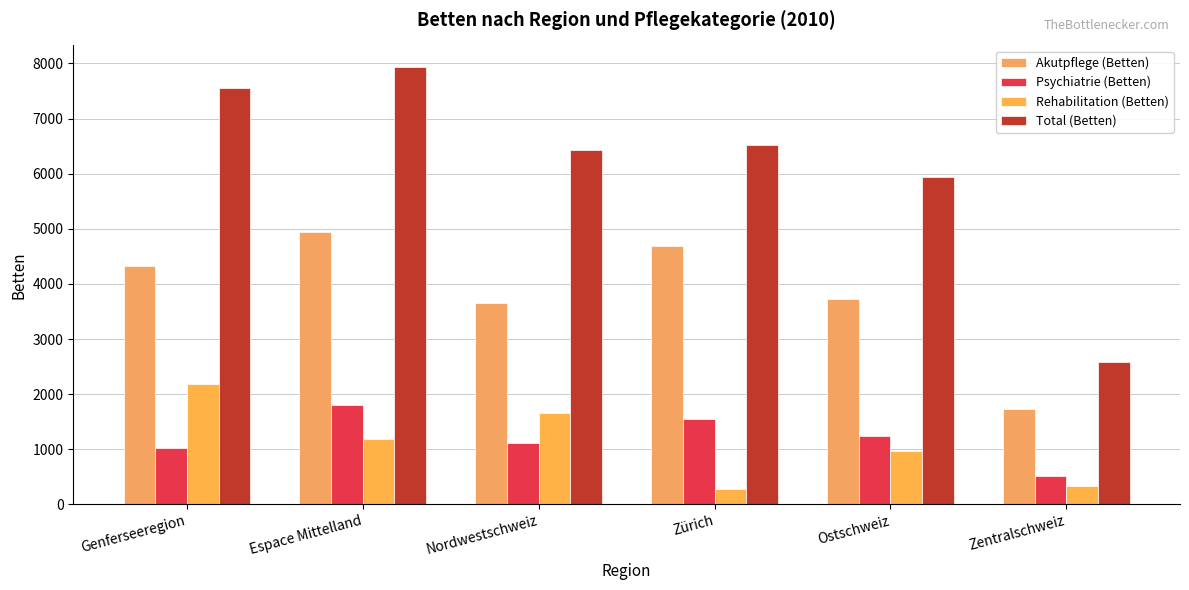

Rank the series by their maximum value, from highest to lowest.

Total (Betten), Akutpflege (Betten), Rehabilitation (Betten), Psychiatrie (Betten)